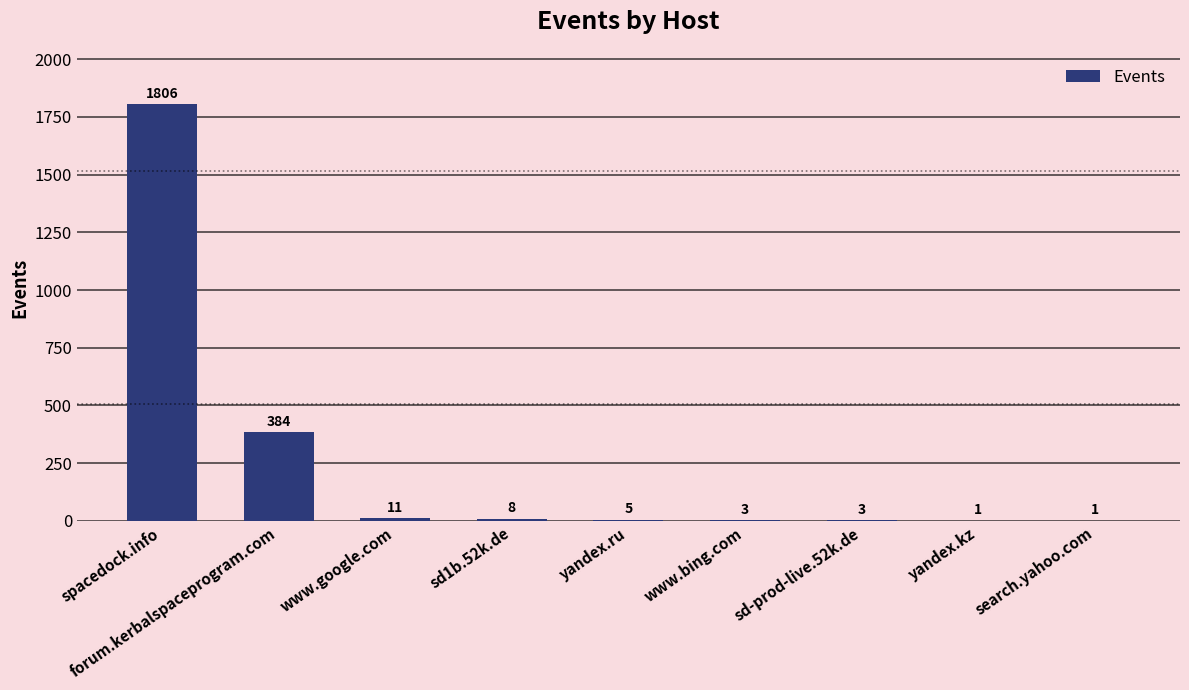

Which label corresponds to the largest value in the chart?

spacedock.info